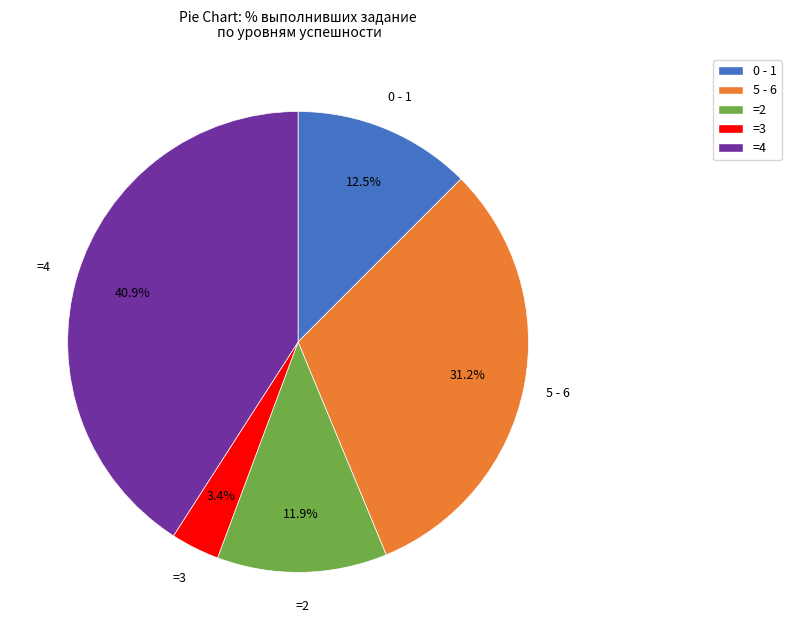

Count the number of slices in the pie.

5